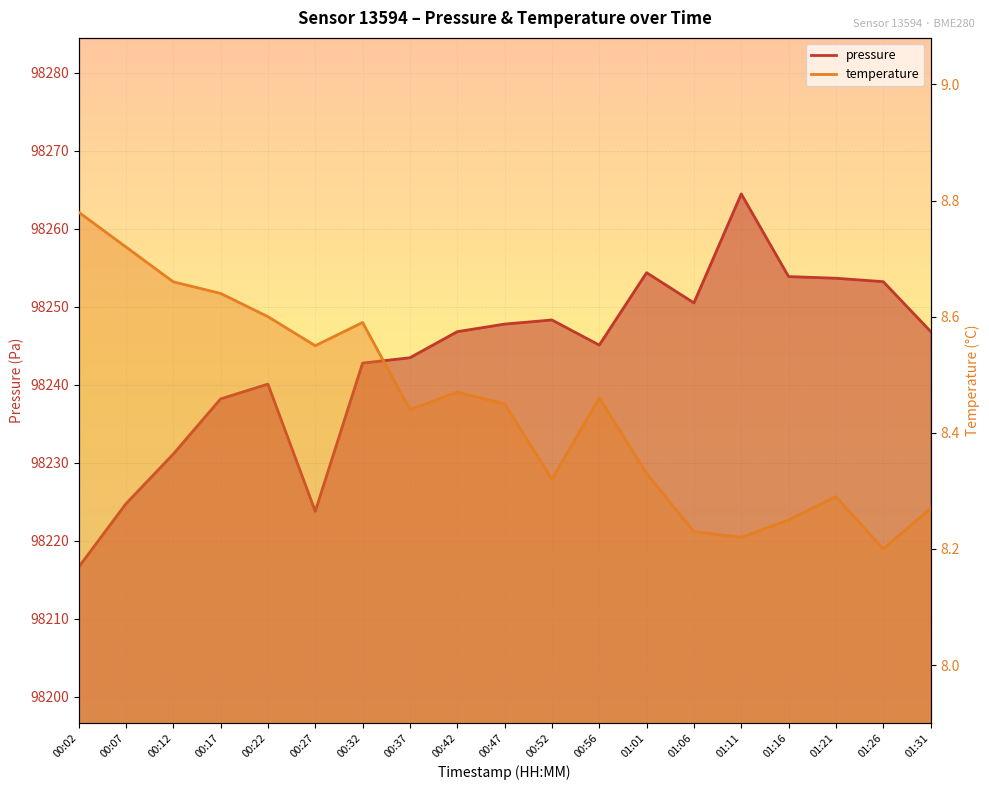

True or false: pressure and temperature cross at least once.

False